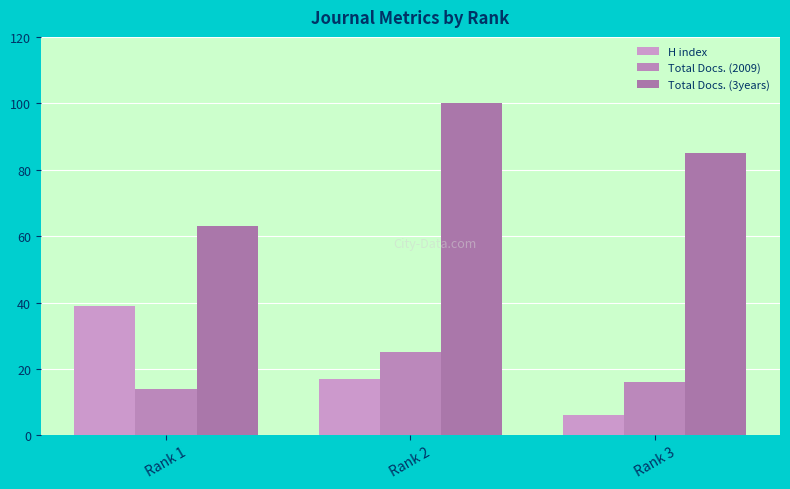

Reading right to left, transcribe all the data shown in this chart.

H index: Rank 3=6	Rank 2=17	Rank 1=39
Total Docs. (2009): Rank 3=16	Rank 2=25	Rank 1=14
Total Docs. (3years): Rank 3=85	Rank 2=100	Rank 1=63